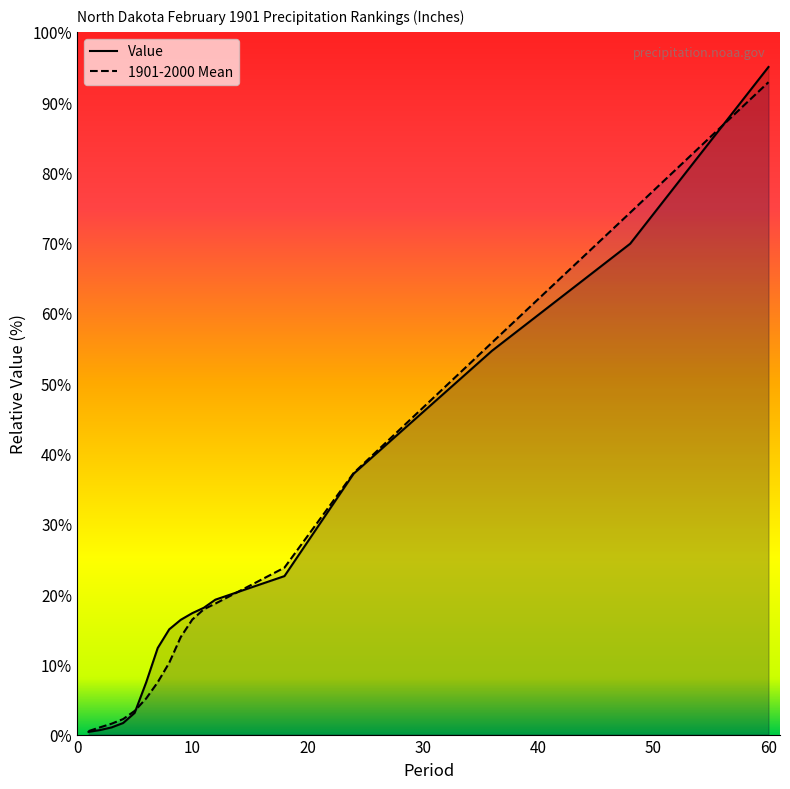

True or false: Value and 1901-2000 Mean intersect in this chart.

True